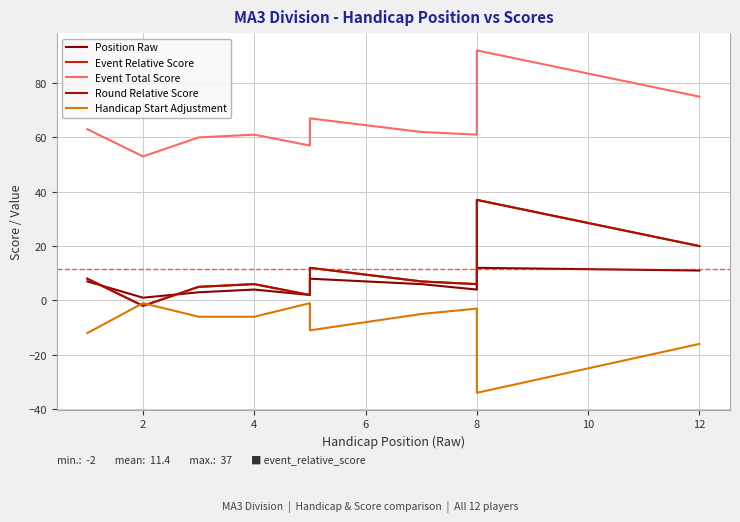

Count the number of data series in this chart.

5